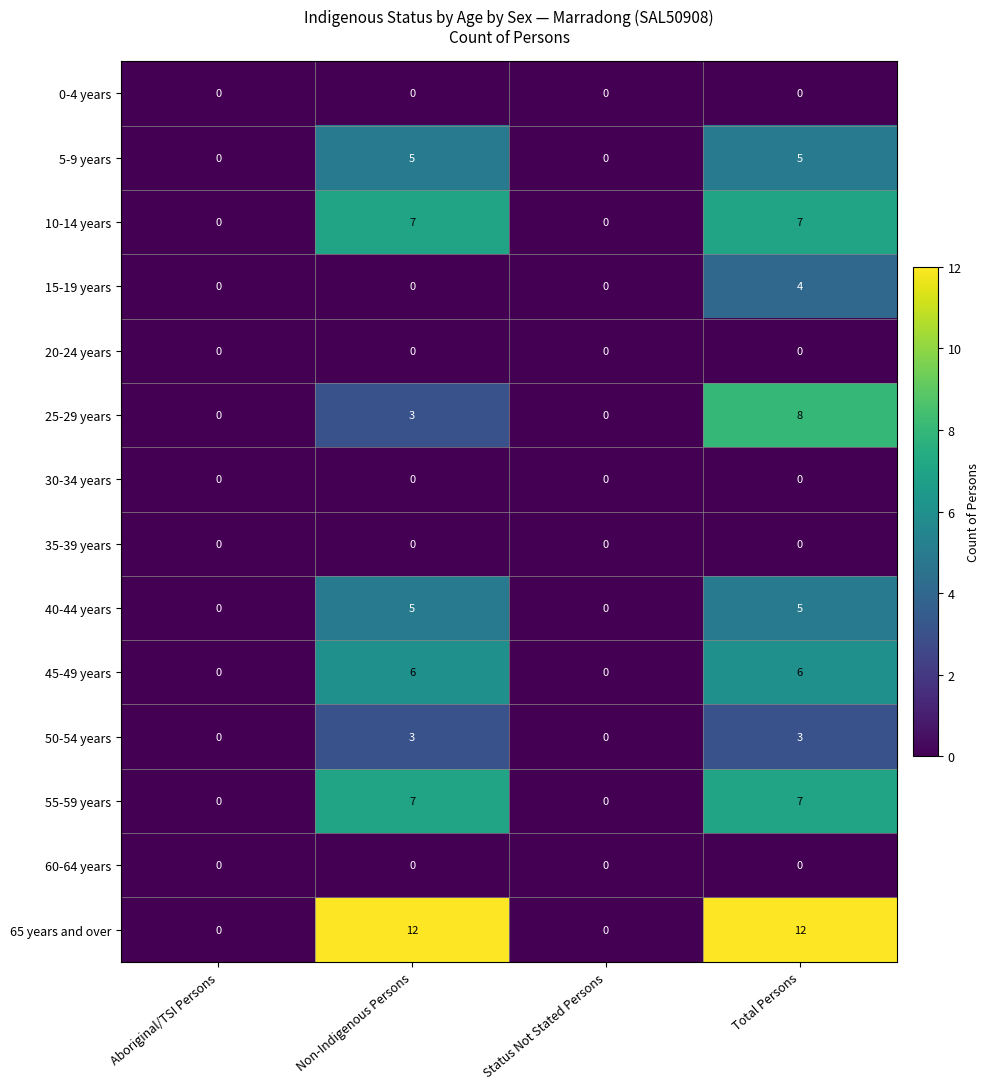

Between Aboriginal/TSI Persons and Total Persons, which series saw the biggest shift?

65 years and over